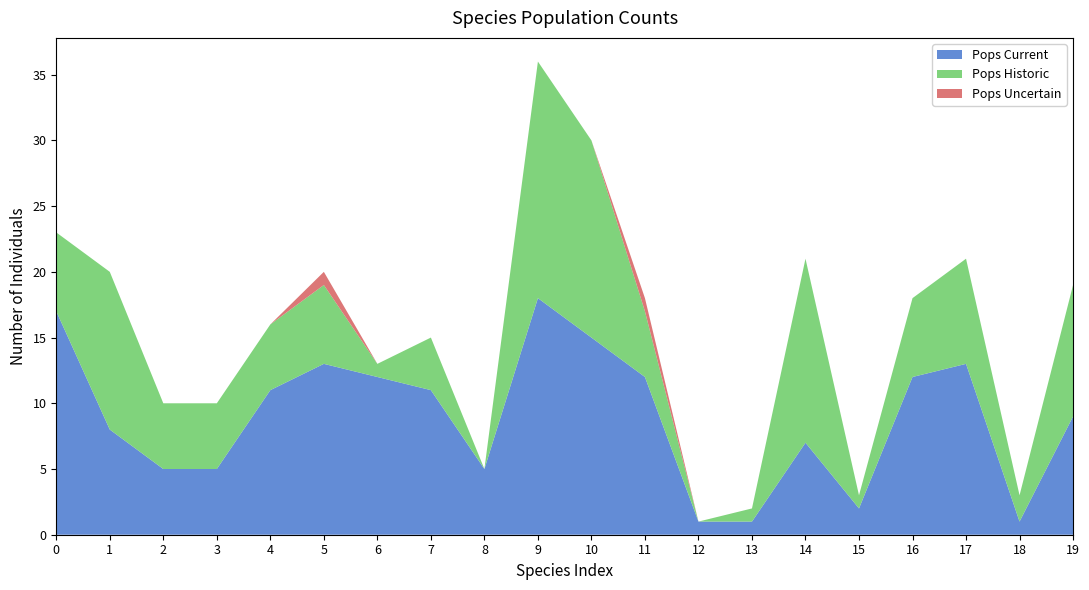

Reading right to left, transcribe all the data shown in this chart.

Pops Current: 9	1	13	12	2	7	1	1	12	15	18	5	11	12	13	11	5	5	8	17
Pops Historic: 10	2	8	6	1	14	1	0	5	15	18	0	4	1	6	5	5	5	12	6
Pops Uncertain: 0	0	0	0	0	0	0	0	1	0	0	0	0	0	1	0	0	0	0	0